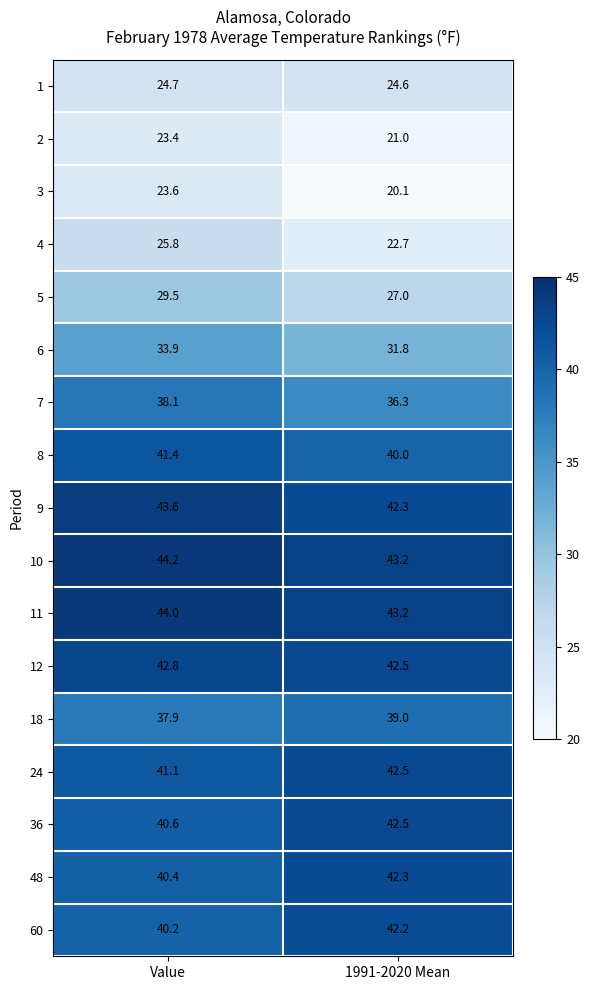

What is the sum of the 36 values at 1991-2020 Mean and Value?

83.1